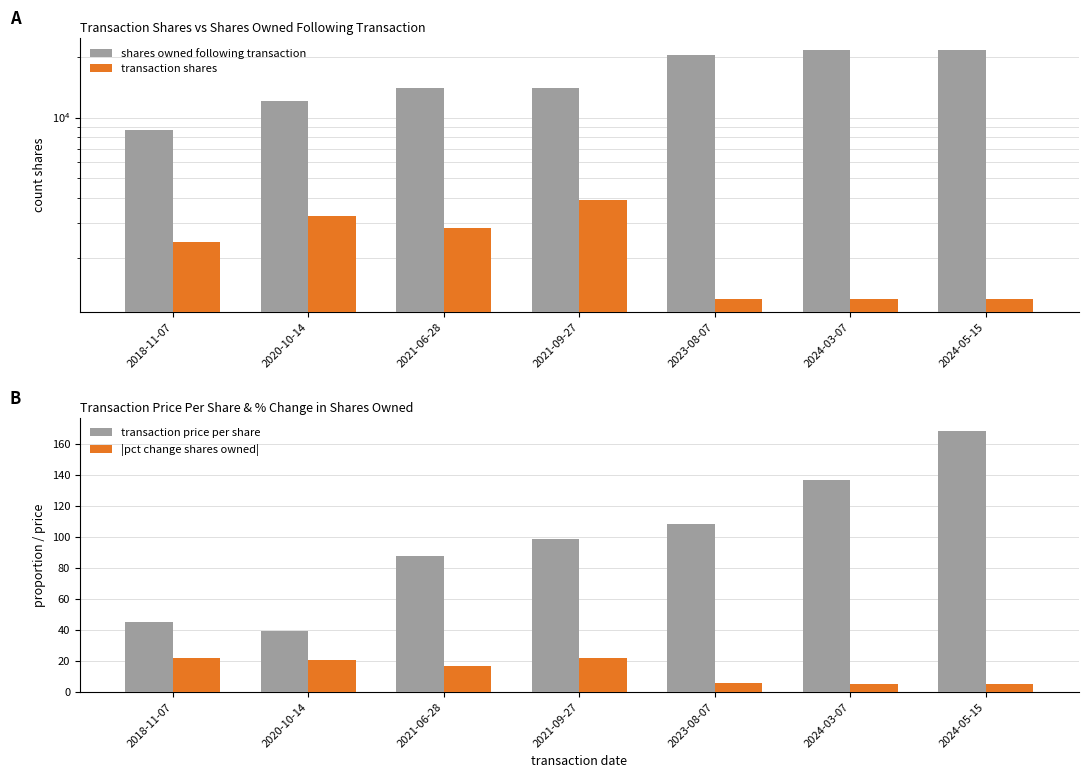

At which label is shares owned following transaction closest to 15121?

2021-06-28